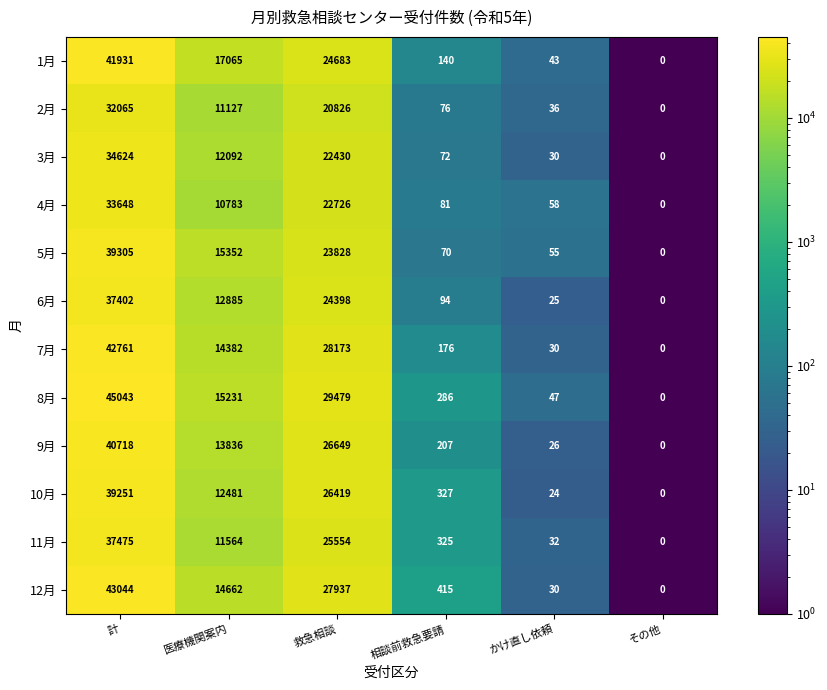

What is the sum of the 12月 values at かけ直し依頼 and 相談前救急要請?

445